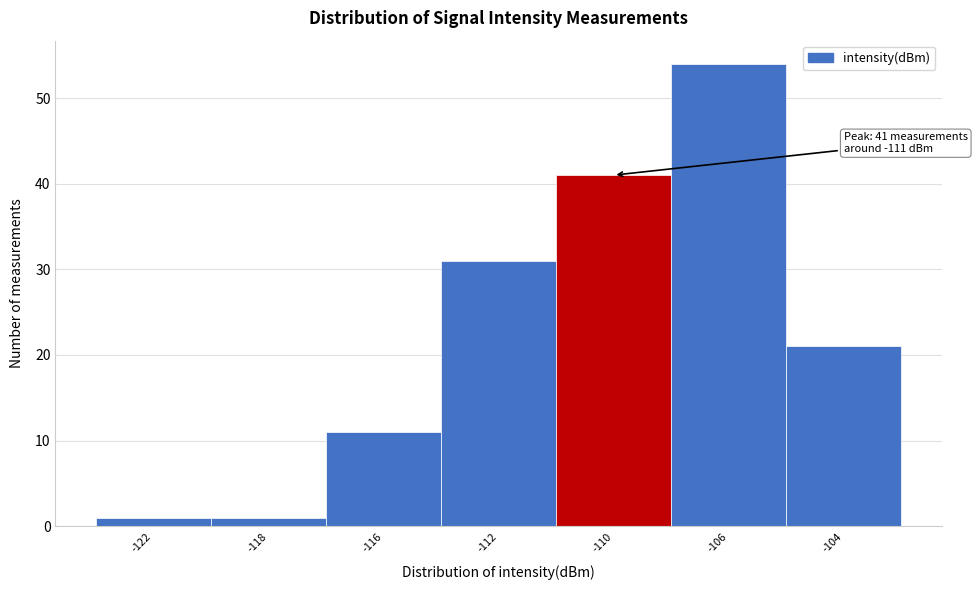

Reading left to right, transcribe all the data shown in this chart.

-122=1	-118=1	-116=11	-112=31	-110=41	-106=54	-104=21